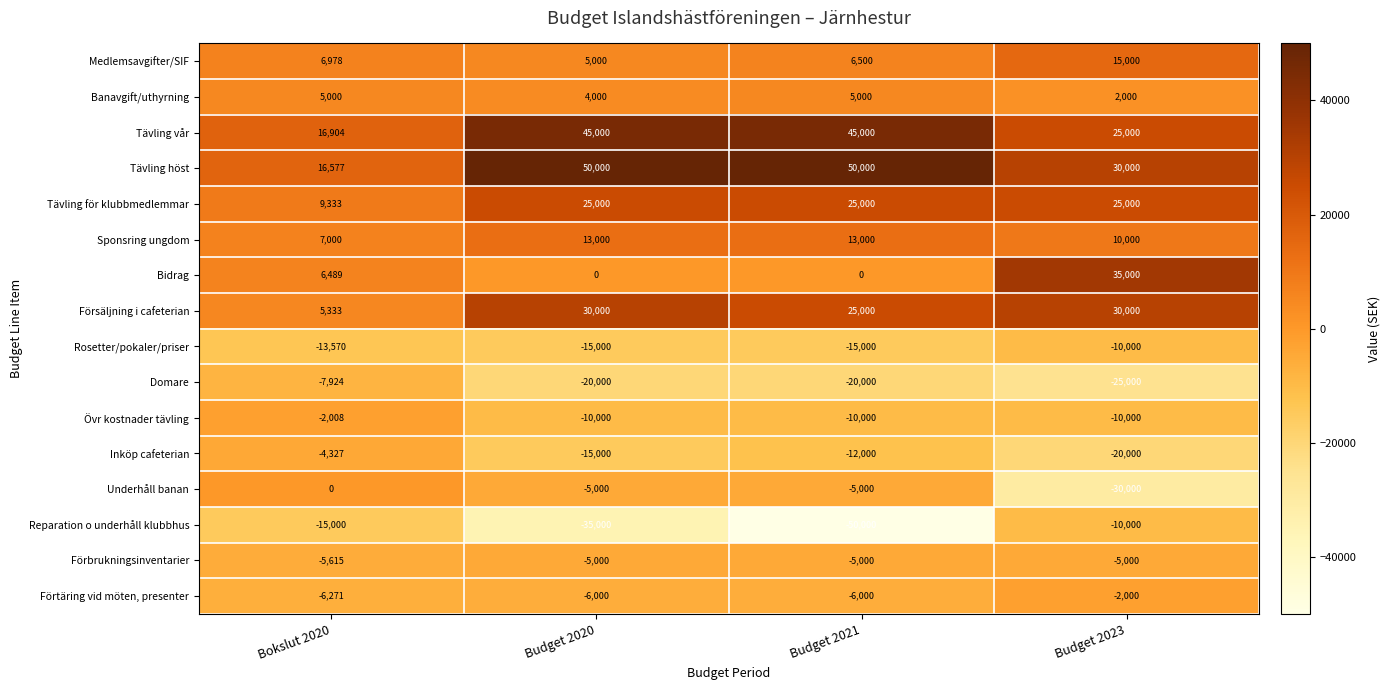

What is the maximum value for Domare?

-7924